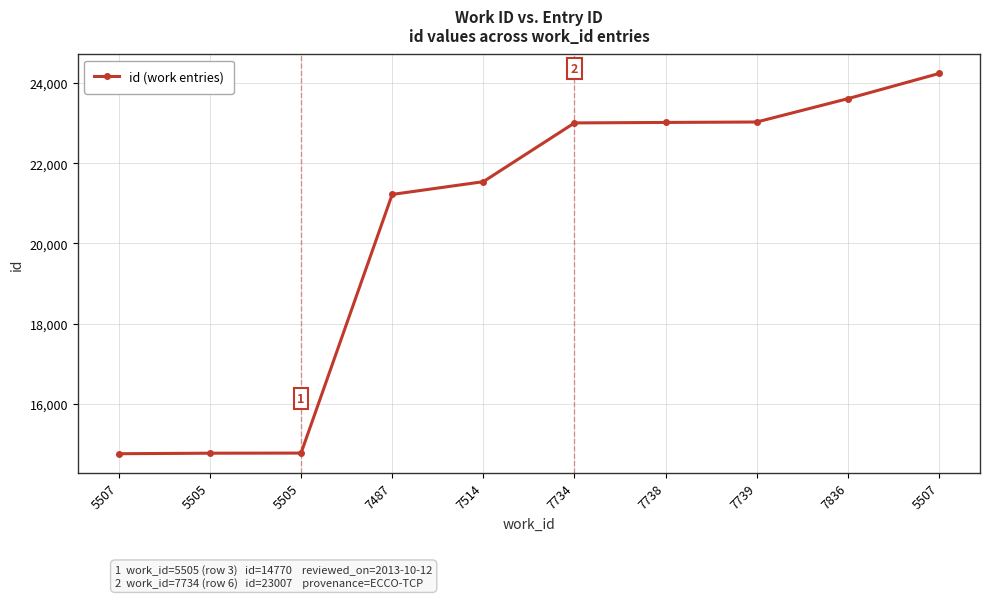

Rank the categories by value from lowest to highest.

5507, 5505, 5505, 7487, 7514, 7734, 7738, 7739, 7836, 5507